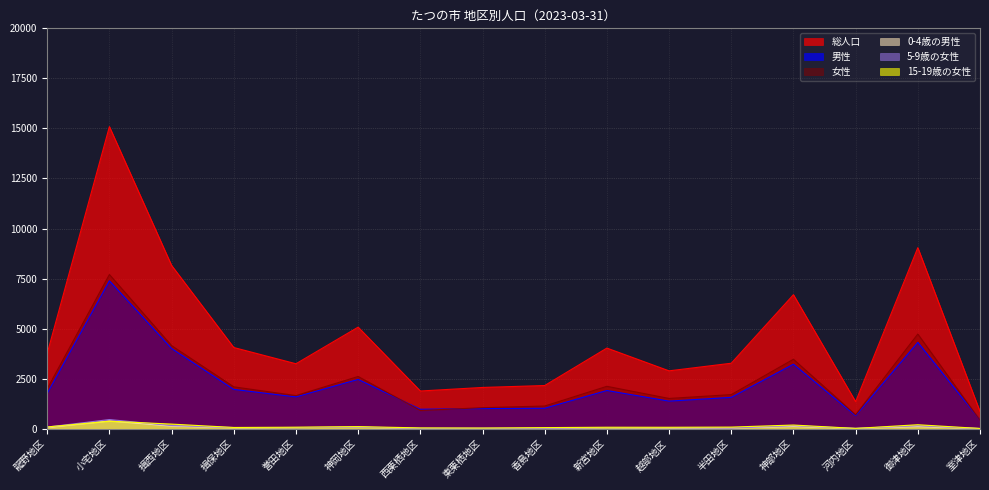

What position from the right is 小宅地区?

15